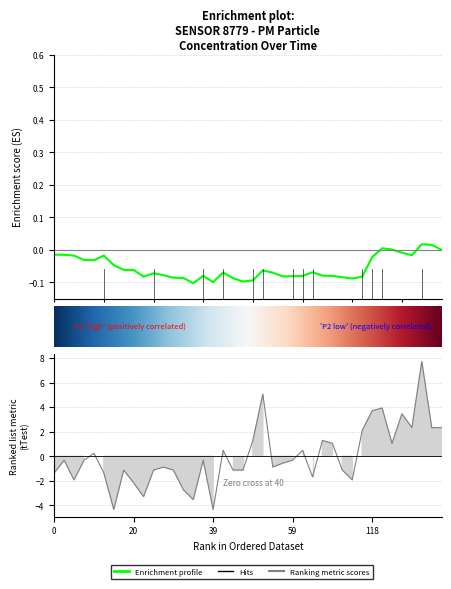

Between 18 and 3, which is larger?

3